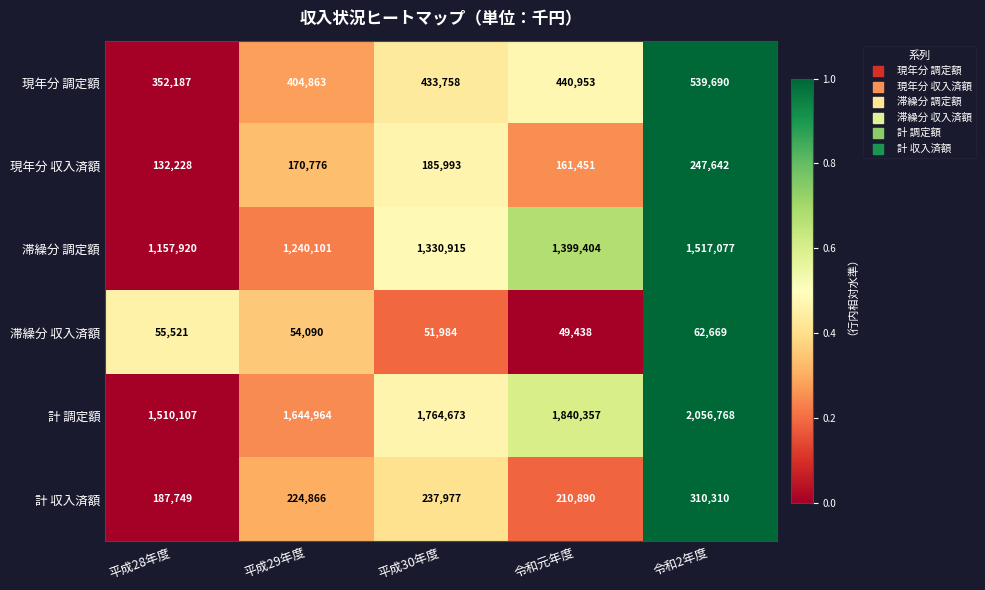

The value of 現年分 収入済額 at 平成28年度 is 221490. True or false?

False